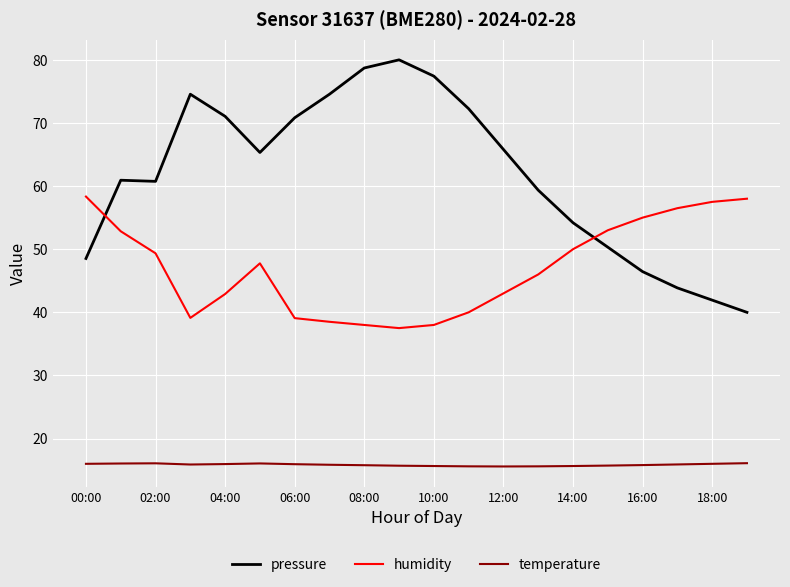

What is the difference between the maximum and minimum values in the humidity series?

20.8